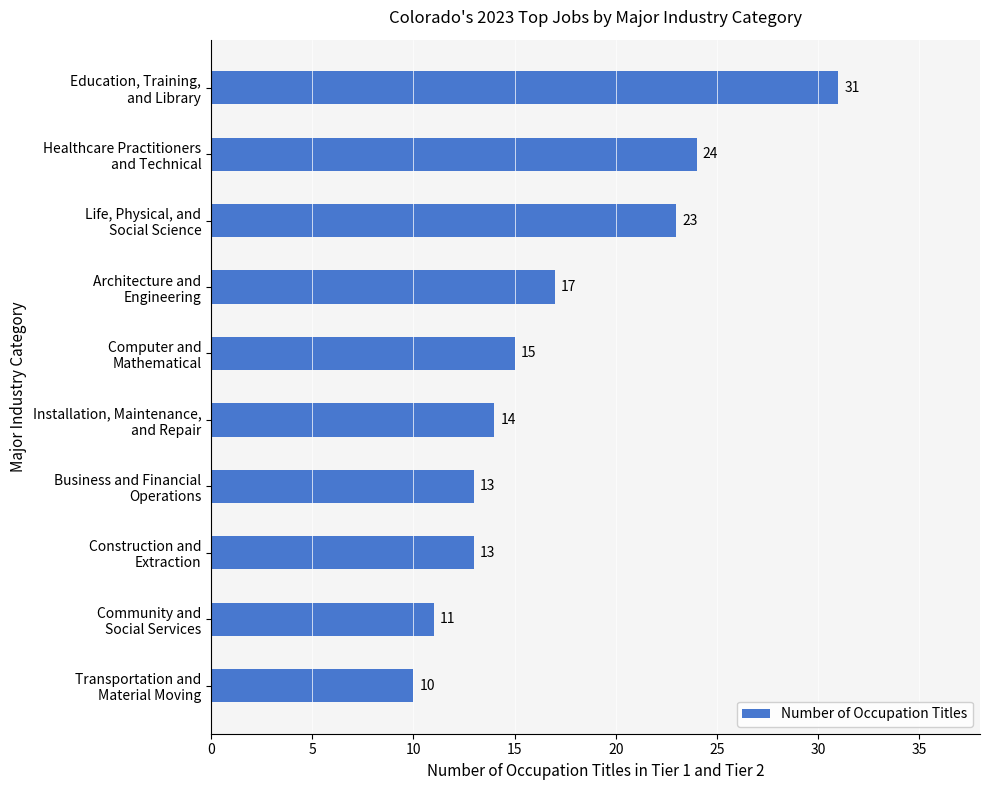

What is the average value?

17